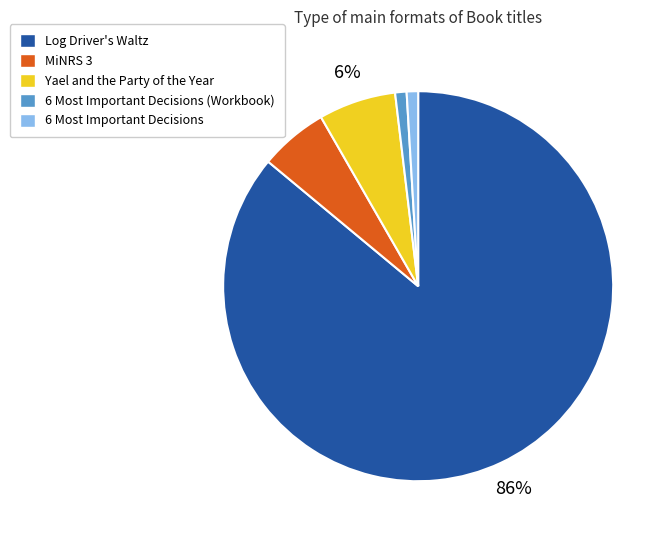

To the nearest percent, what percentage of the pie is 6 Most Important Decisions (Workbook)?

1%